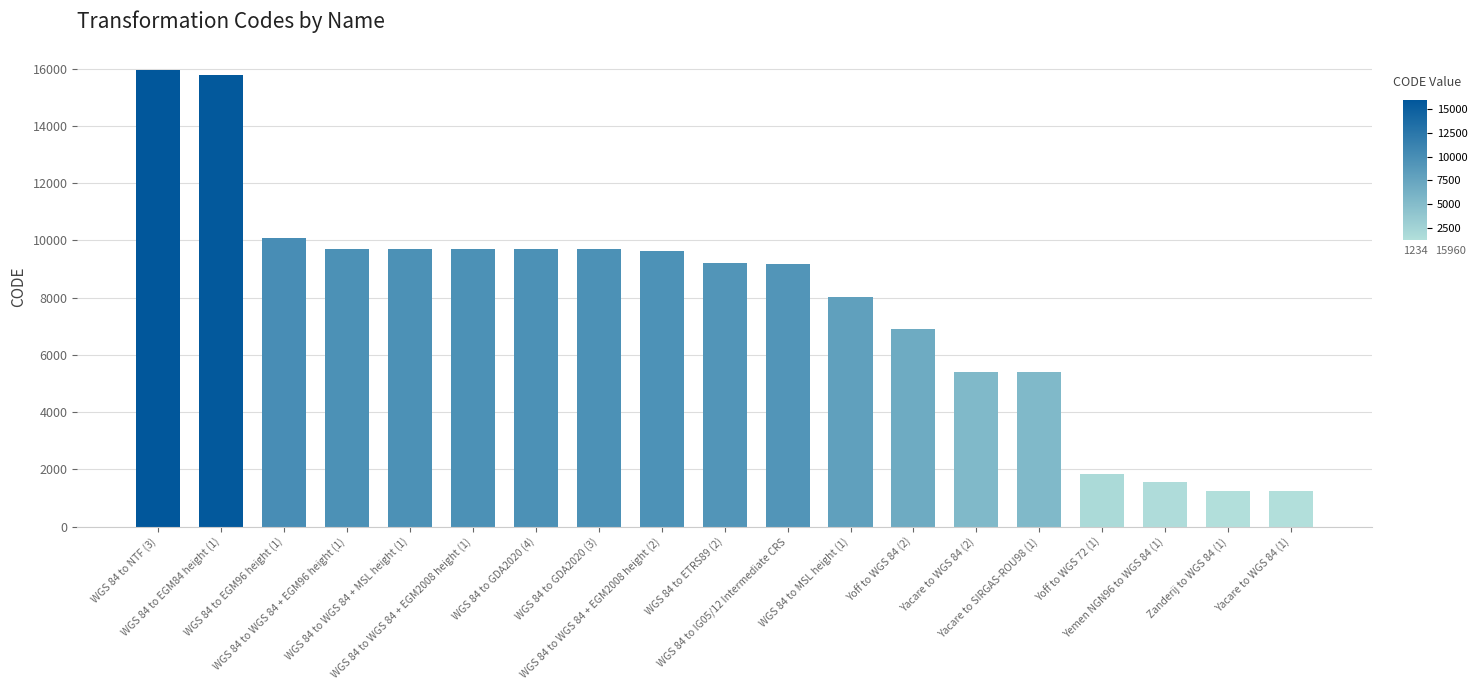

Read the value at WGS 84 to WGS 84 + MSL height (1), to the nearest 10.

9710